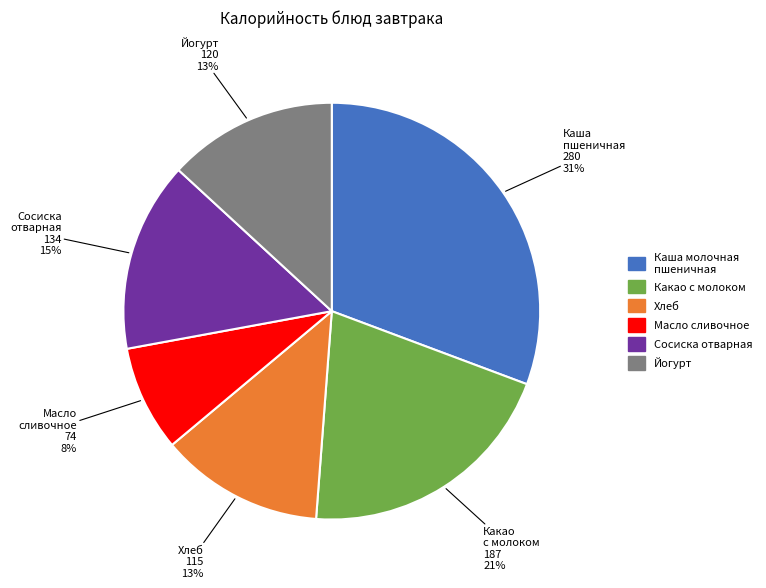

Does Сосиска отварная account for over 50% of the chart?

No